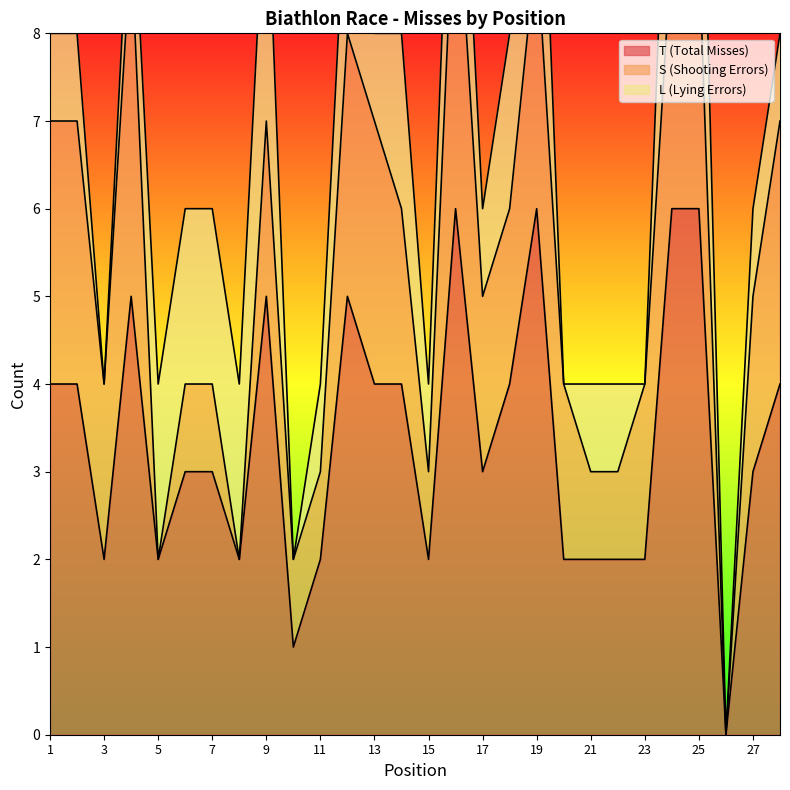

Count the number of data series in this chart.

3